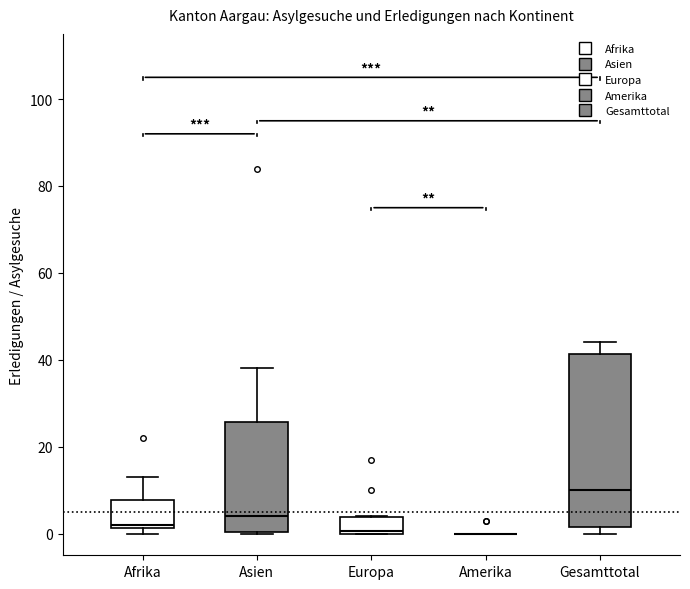

Where is the lower edge of the box for Asien on the y-axis? The values are not printed on the chart, so give them approximately, as read against the axis.

0